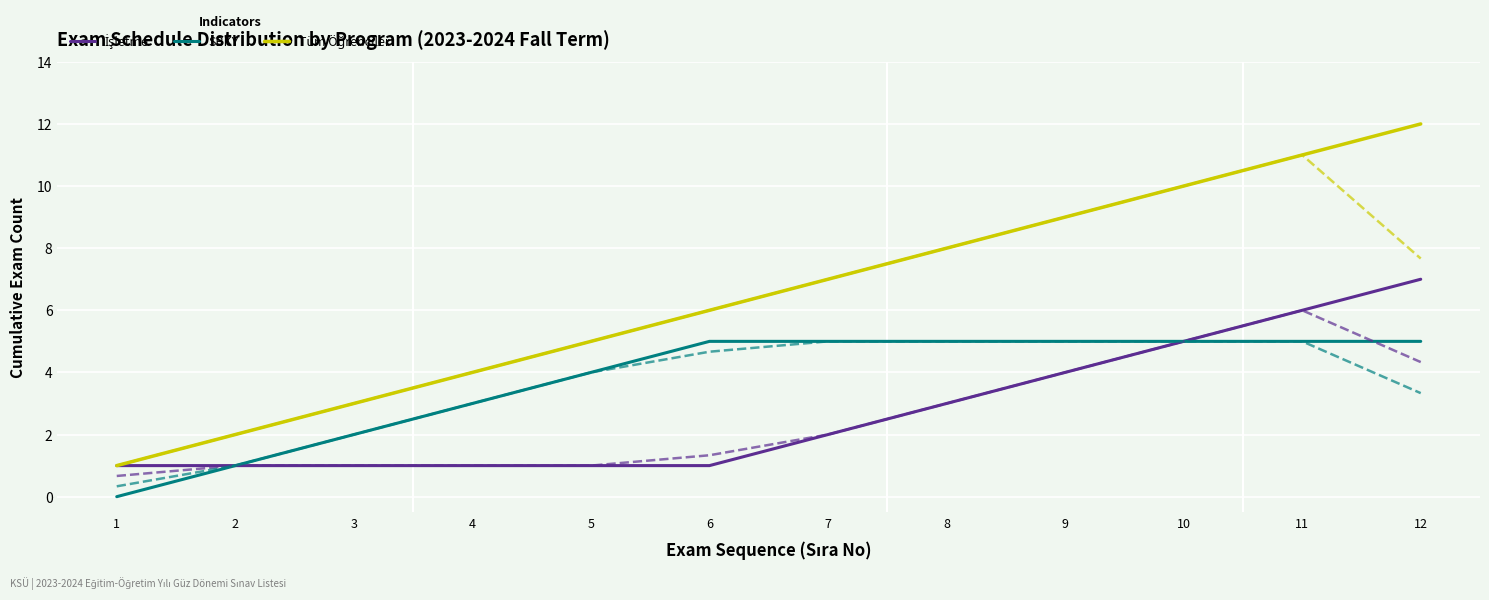

List the series in order of their peak value, highest first.

Tüm Öğrenciler, İşletme, SBKY